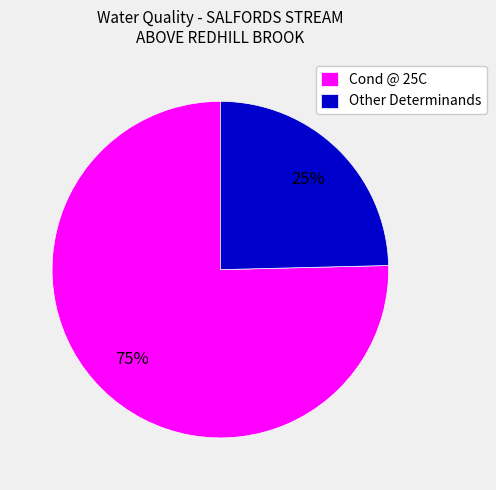

What is the smallest slice in the pie chart?

Other Determinands